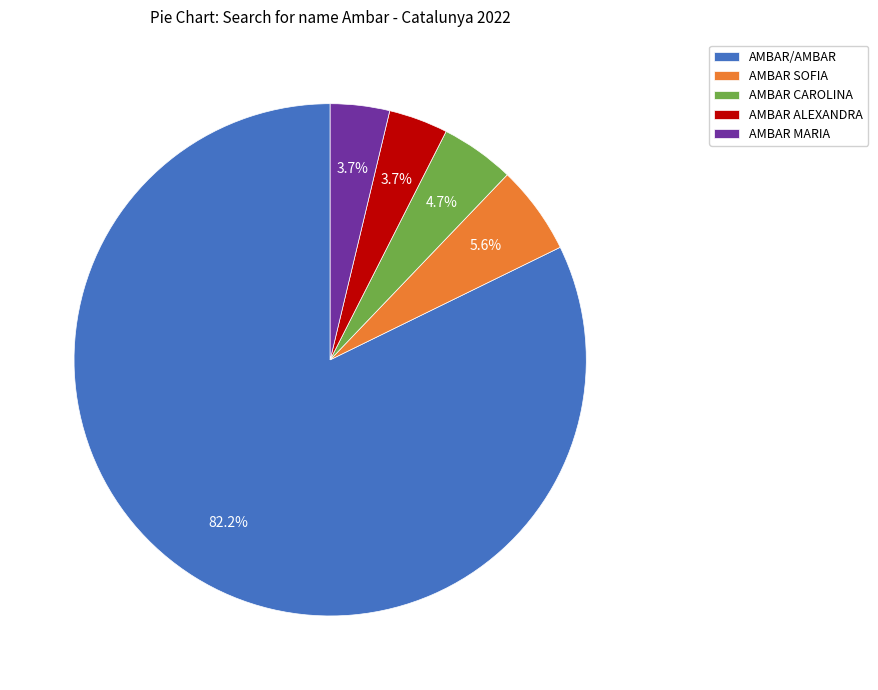

To the nearest percent, what percentage of the pie is AMBAR ALEXANDRA?

4%